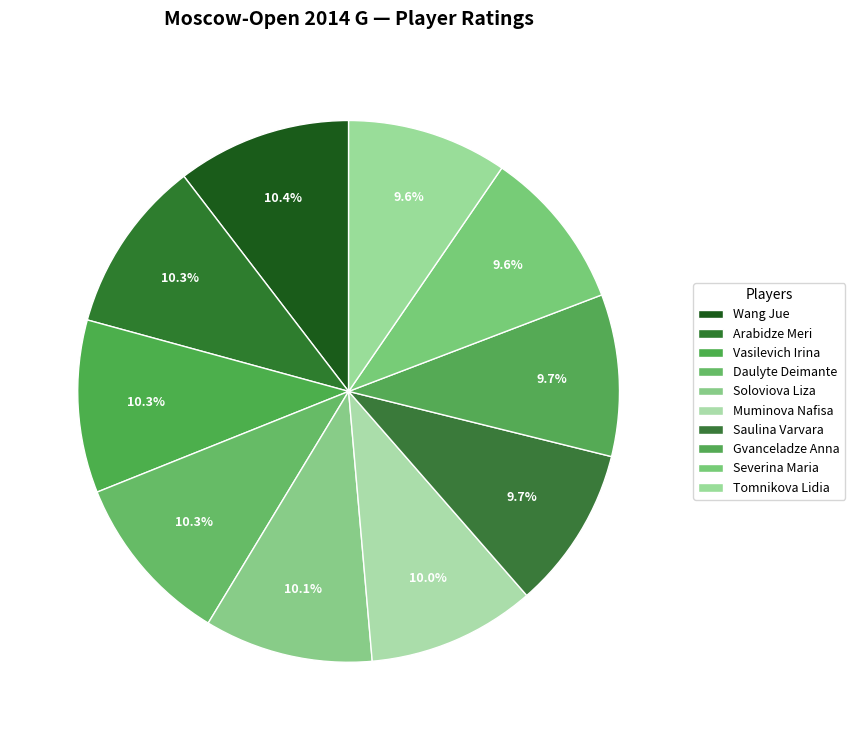

The Severina Maria slice represents 10% of the pie. True or false?

True